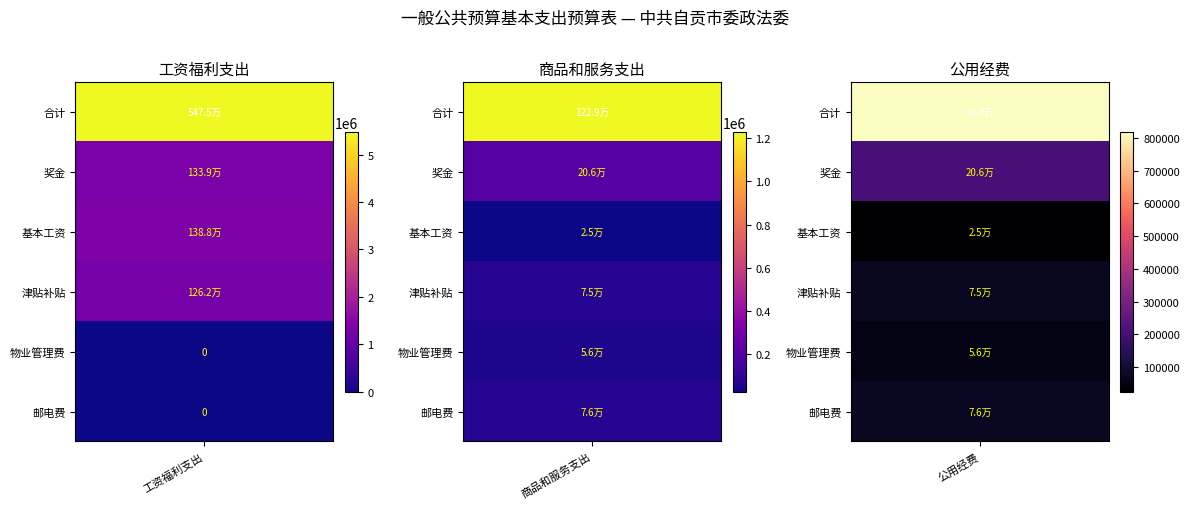

The 公用经费 series shows 56000.0 at 4. True or false?

True